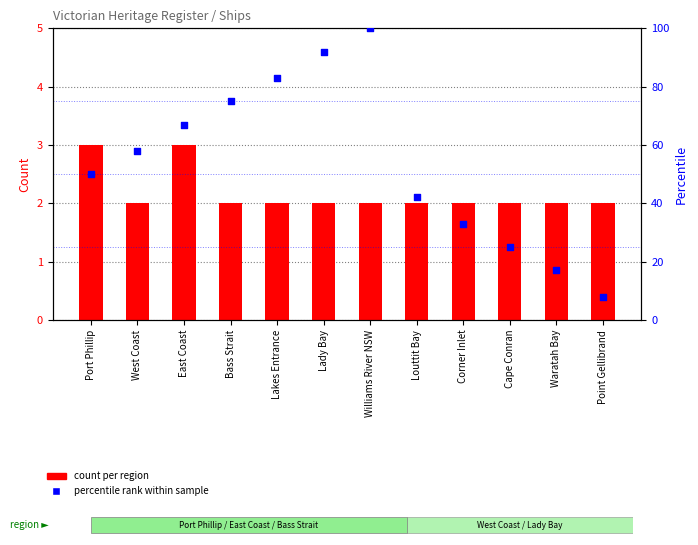

Which series has the widest spread of Y values?

percentile rank within sample